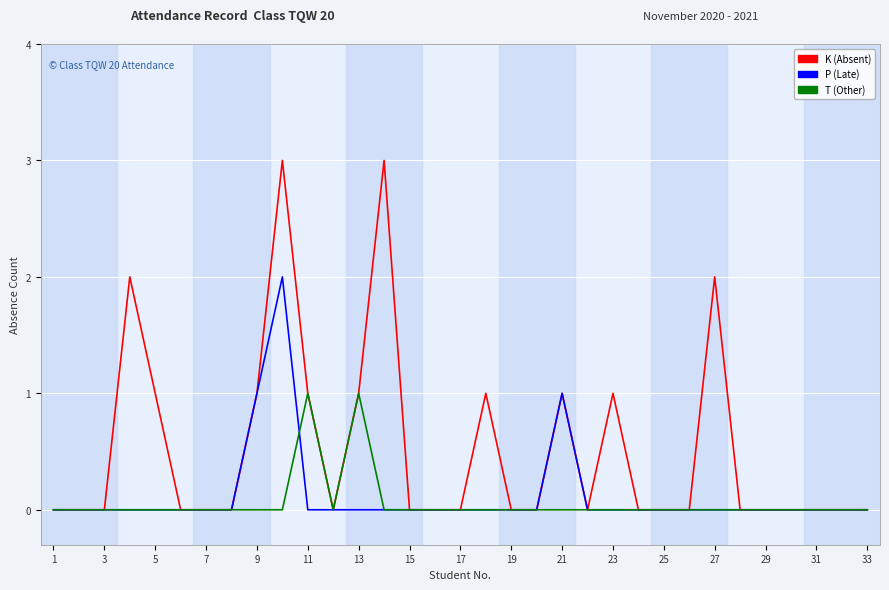

Reading left to right, transcribe all the data shown in this chart.

K (Absent): 0	0	0	2	1	0	0	0	1	3	1	0	1	3	0	0	0	1	0	0	1	0	1	0	0	0	2	0	0	0	0	0	0
P (Late): 0	0	0	0	0	0	0	0	1	2	0	0	0	0	0	0	0	0	0	0	1	0	0	0	0	0	0	0	0	0	0	0	0
T (Other): 0	0	0	0	0	0	0	0	0	0	1	0	1	0	0	0	0	0	0	0	0	0	0	0	0	0	0	0	0	0	0	0	0